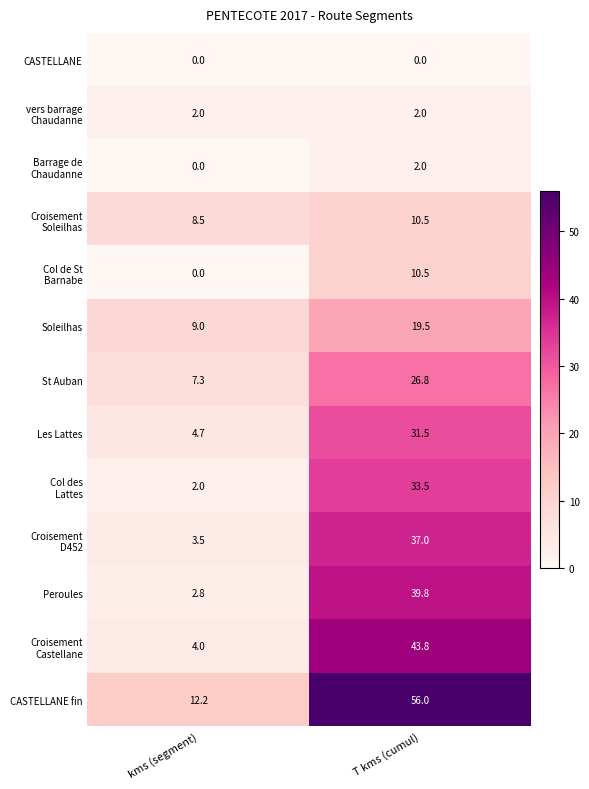

At which category is the sum across all series the highest?

T kms (cumul)